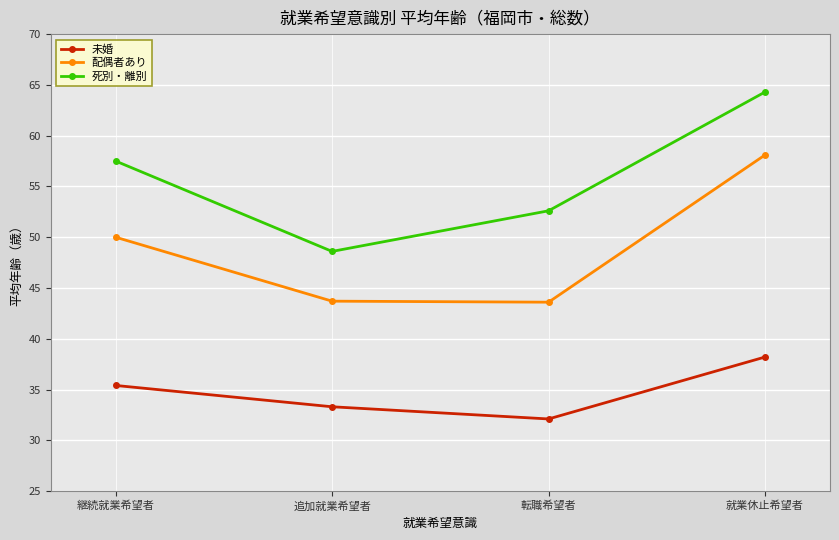

Is it true that 死別・離別 equals 64.3 at 就業休止希望者?

True